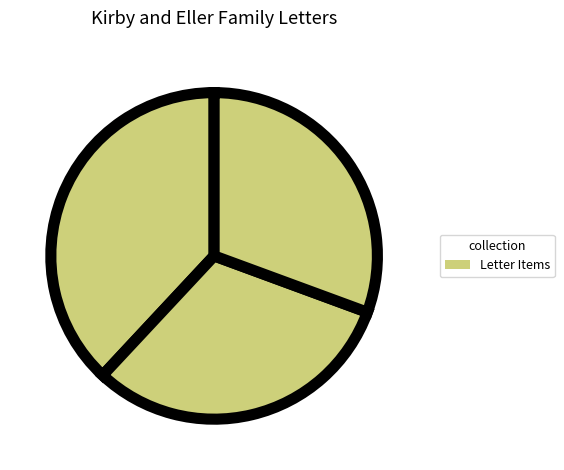

How many slices are in this pie chart?

3